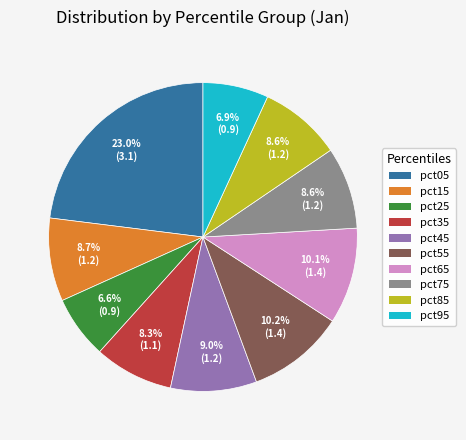

Approximately how many times larger is the value at pct25 compared to pct55?

0.6